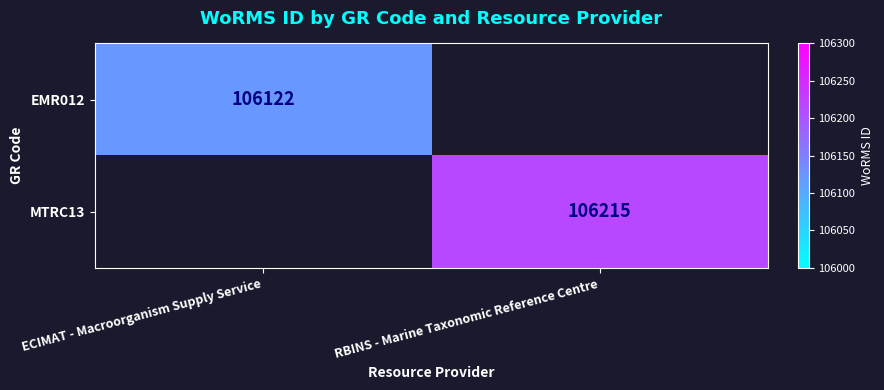

True or false: EMR012 has a value of 106122 at ECIMAT - Macroorganism Supply Service.

True